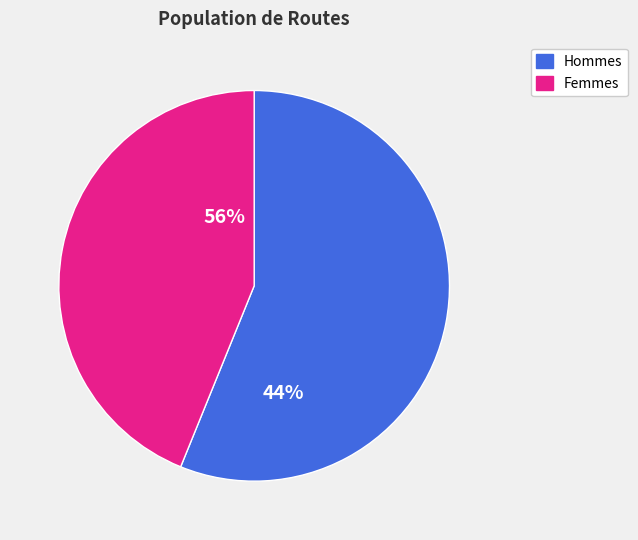

Does 1 represent more than half of the total?

No